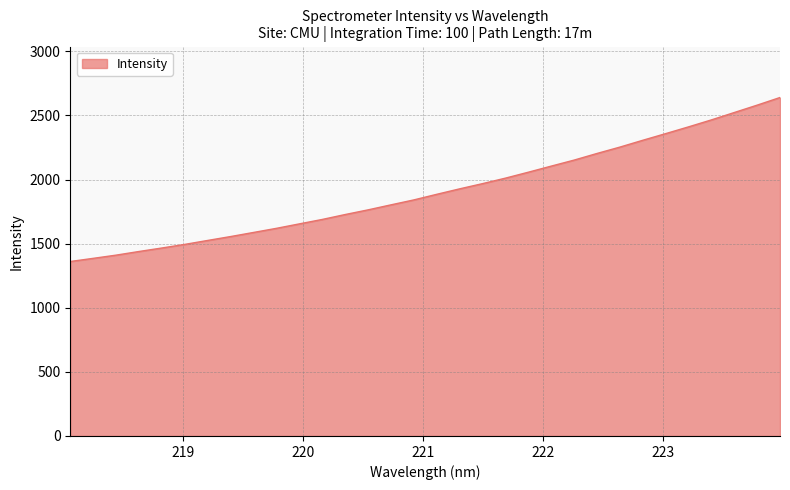

What is the sum of all values?

61164.1